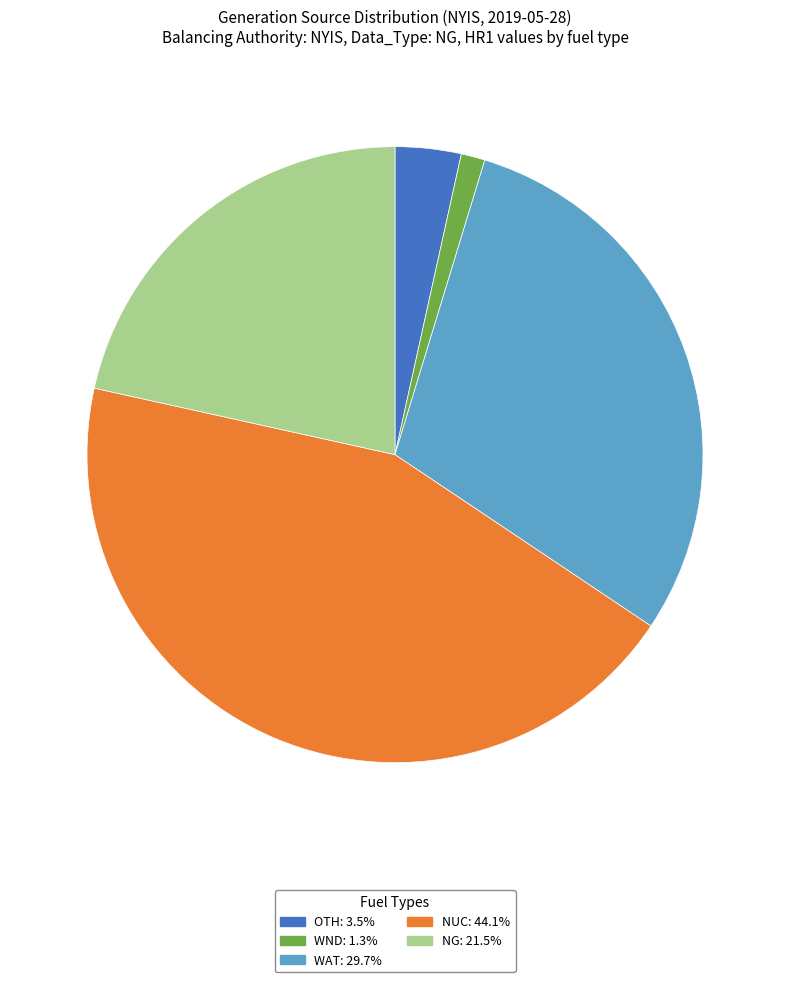

Is there any slice that represents more than half of the pie?

No